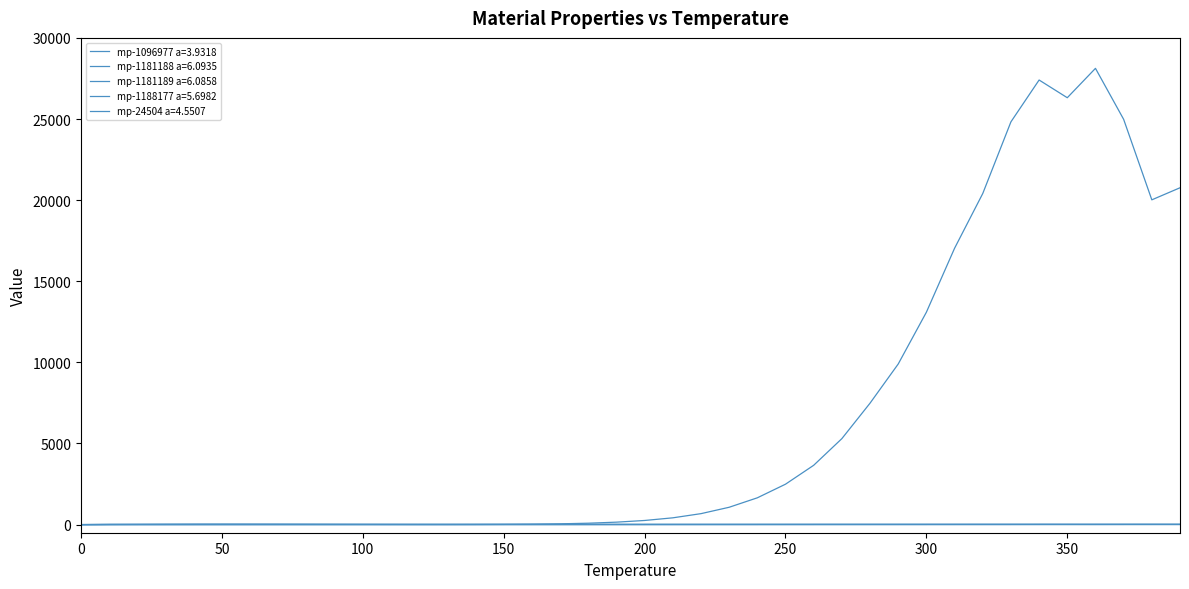

How many distinct data groups are displayed?

5